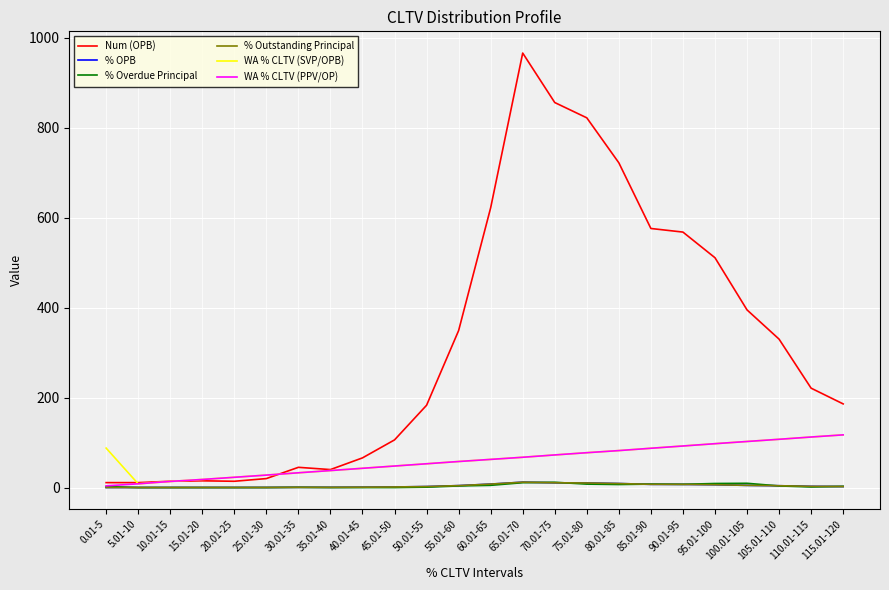

How many series are shown in this chart?

6